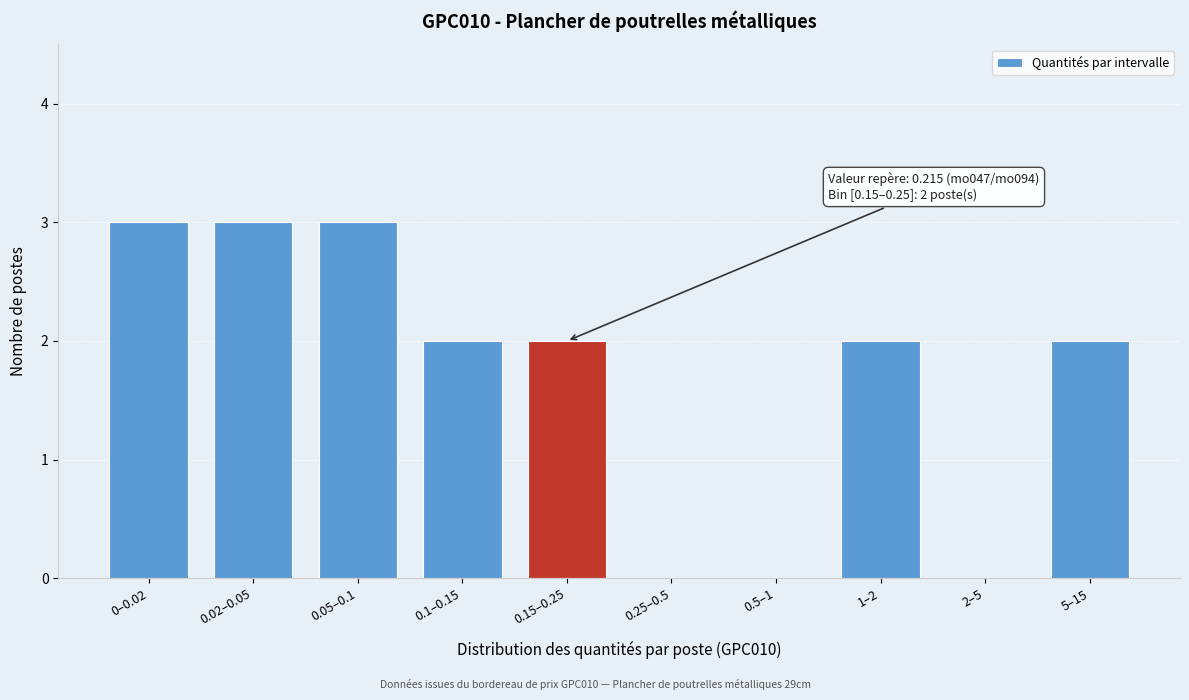

Reading right to left, transcribe all the data shown in this chart.

5–15=2	2–5=0	1–2=2	0.5–1=0	0.25–0.5=0	0.15–0.25=2	0.1–0.15=2	0.05–0.1=3	0.02–0.05=3	0–0.02=3